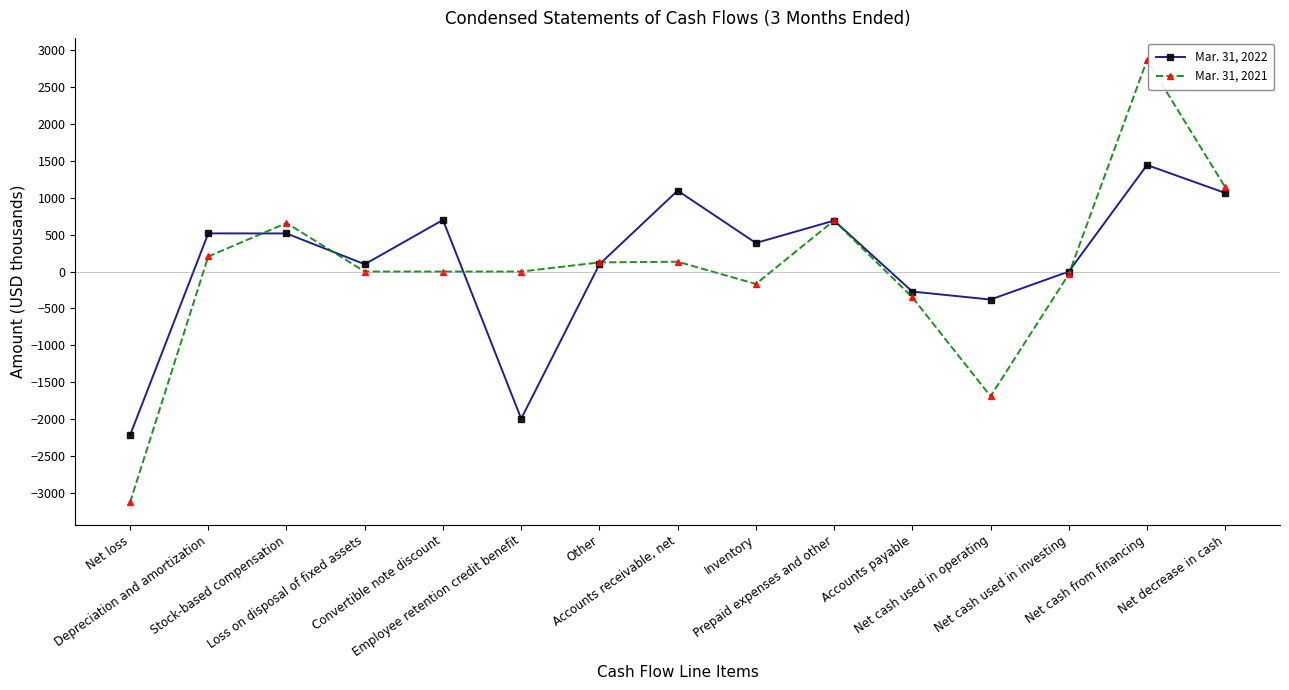

How many values in the Mar. 31, 2022 series are below 387?

7